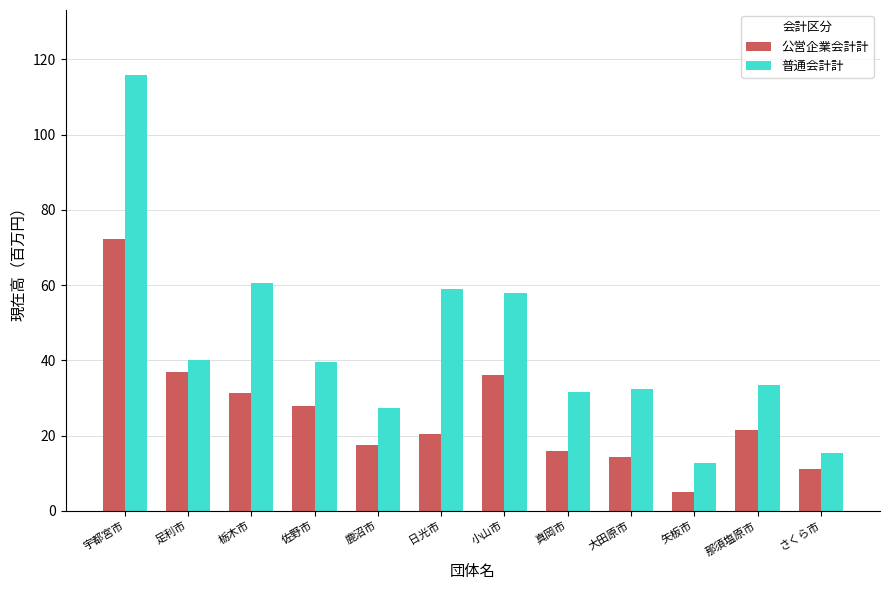

Is the value of 普通会計計 at 日光市 greater than the value of 公営企業会計計 at 足利市?

Yes